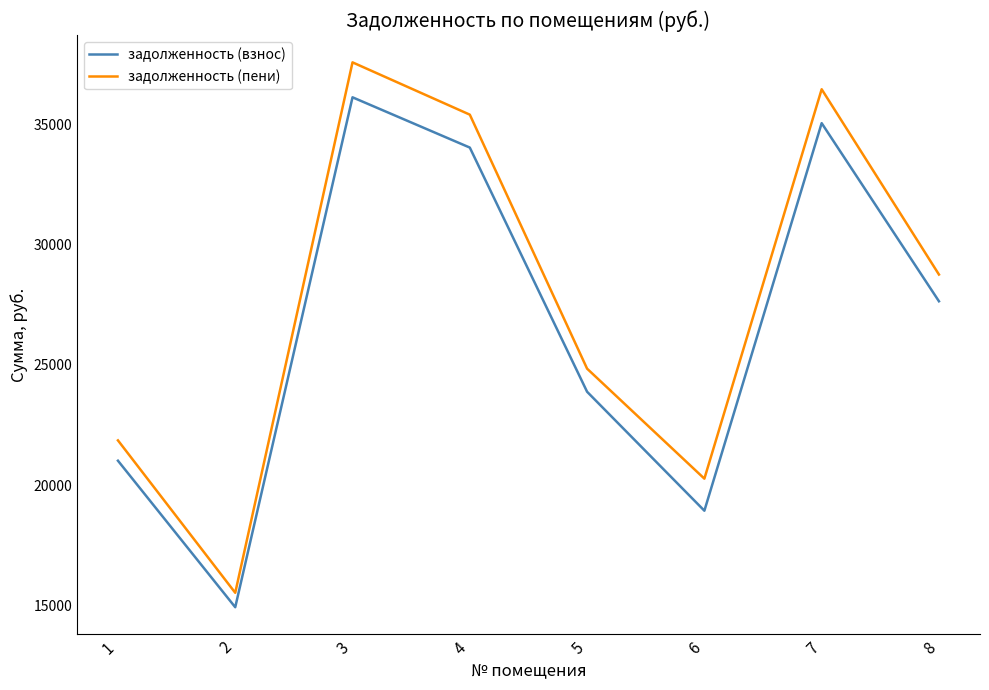

Which series changed the most between 1 and 5?

задолженность (пени)